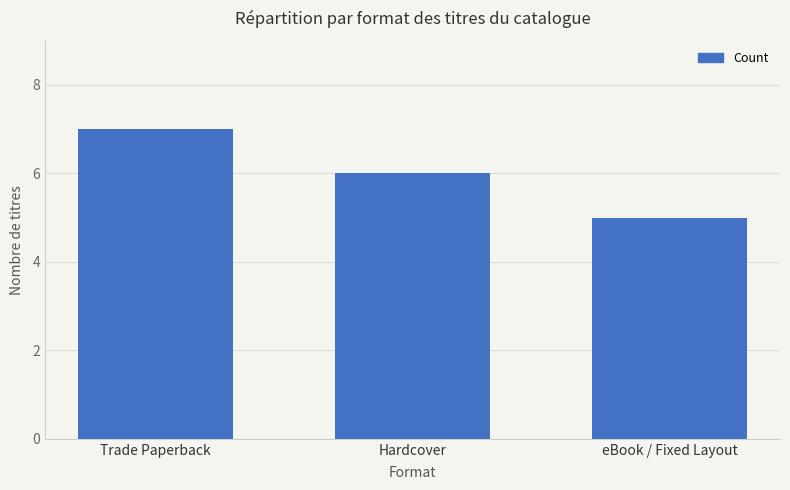

How many series are shown in this chart?

1